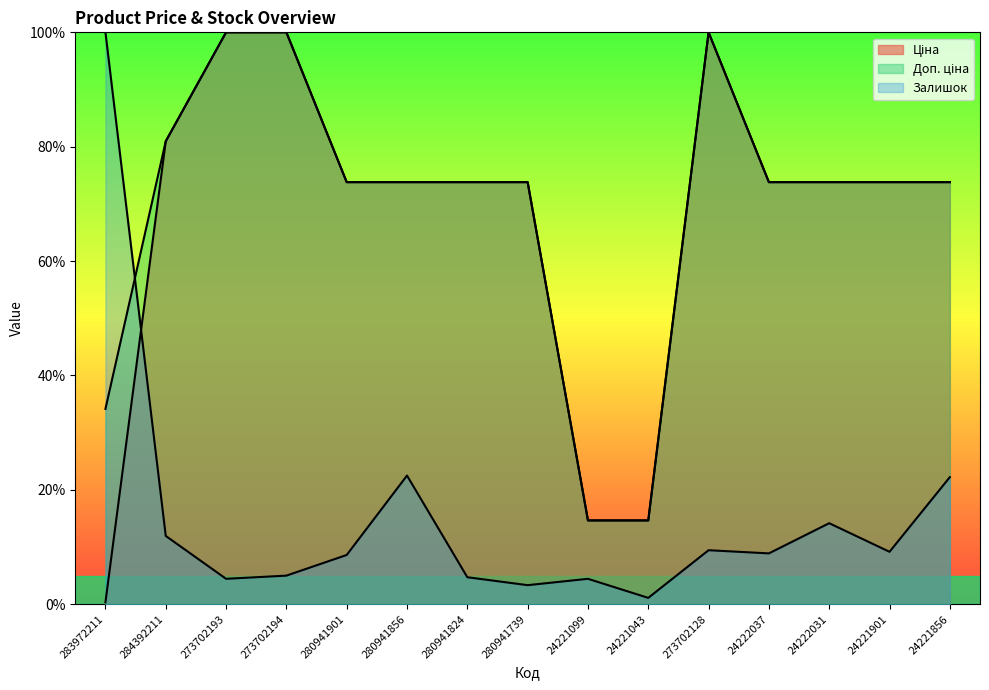

Which series has the widest spread of values?

Ціна